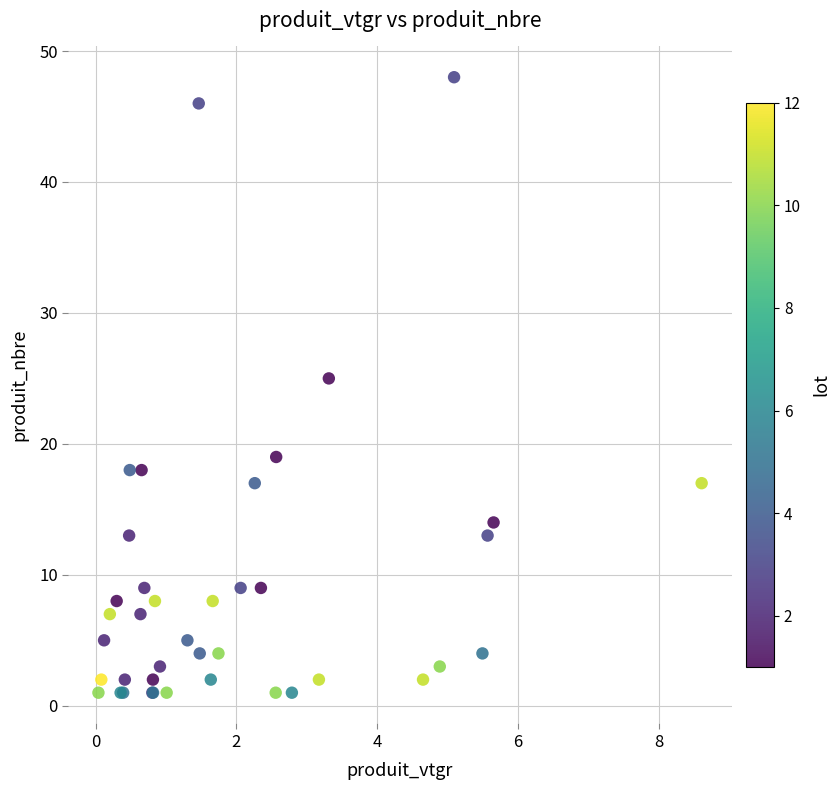

What Y value in the scatter plot is closest to 24?

25